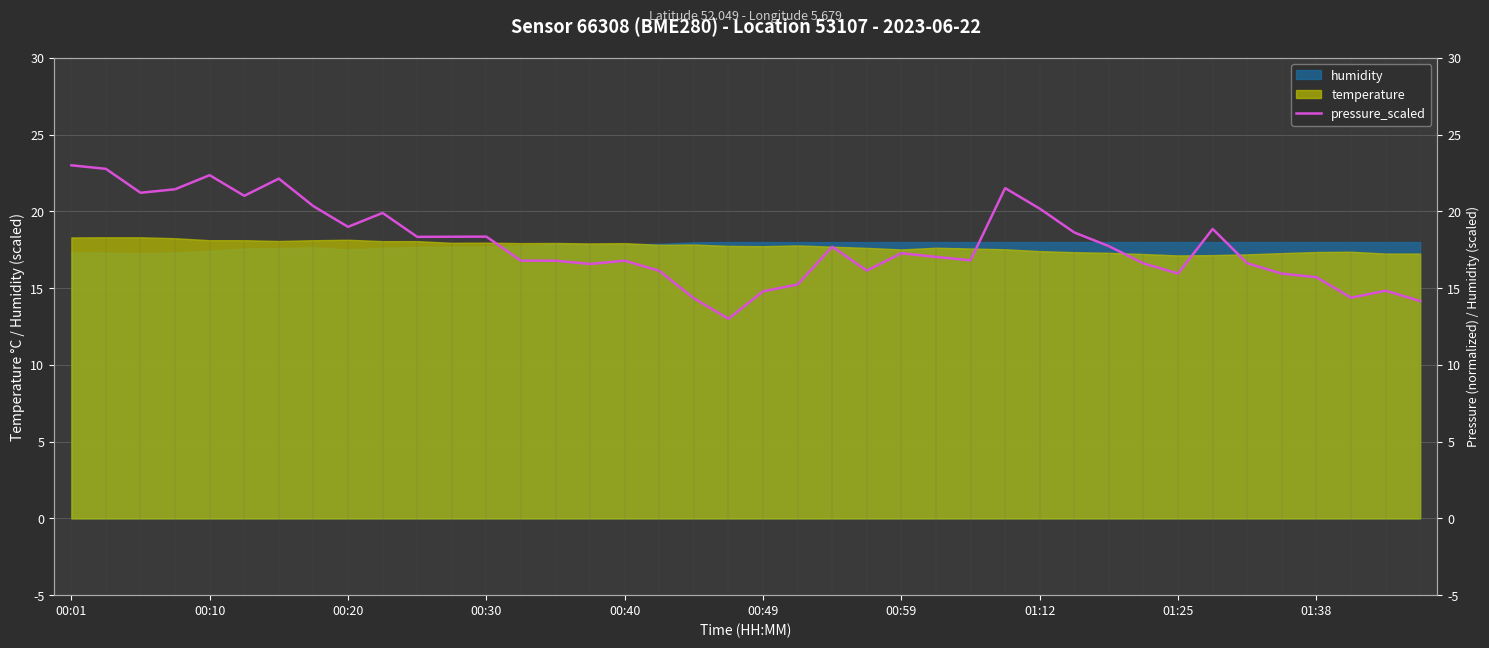

Is it true that the value at 34 is 16.6?

True